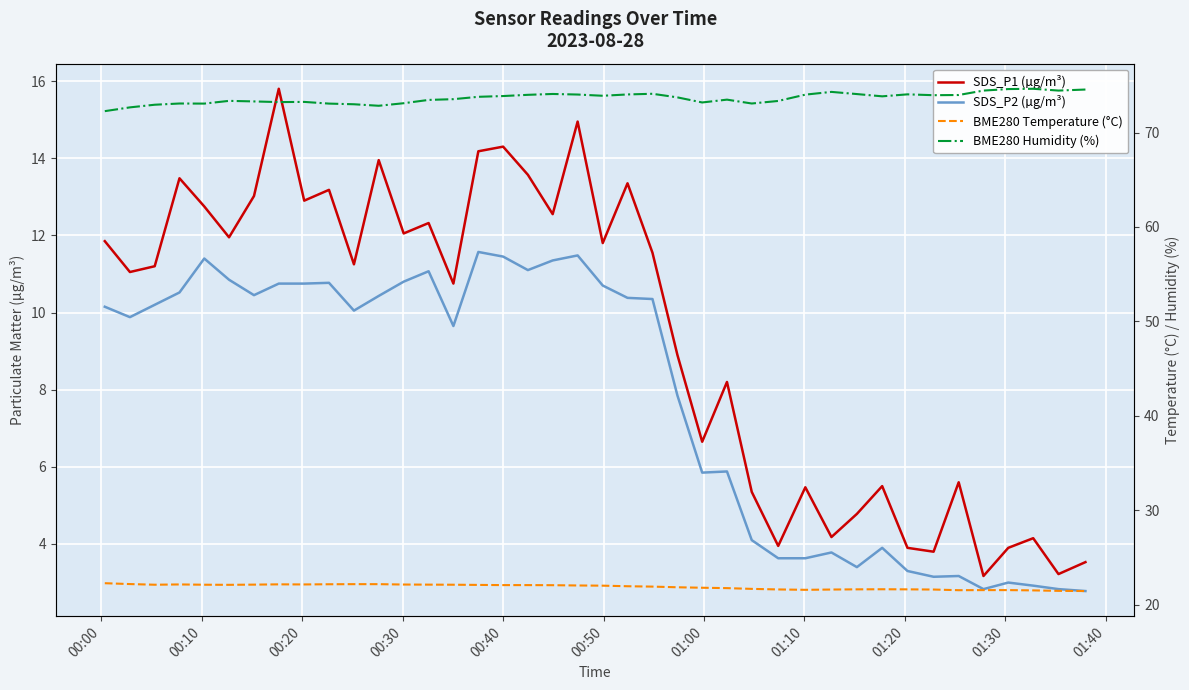

In SDS_P2 (µg/m³), how many points are higher than both neighbors (excluding endpoints)?

10